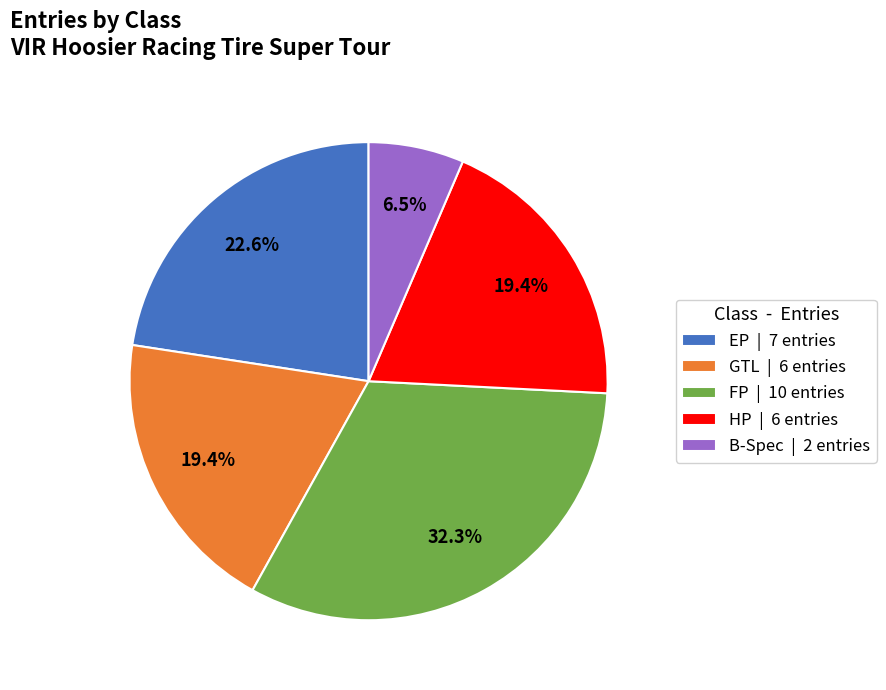

Does B-Spec account for over 50% of the chart?

No